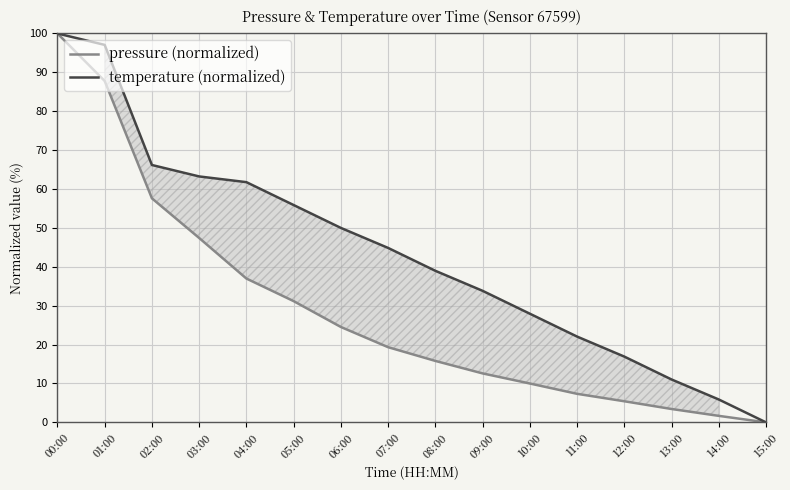

Which series has the largest total across all categories?

temperature (normalized)